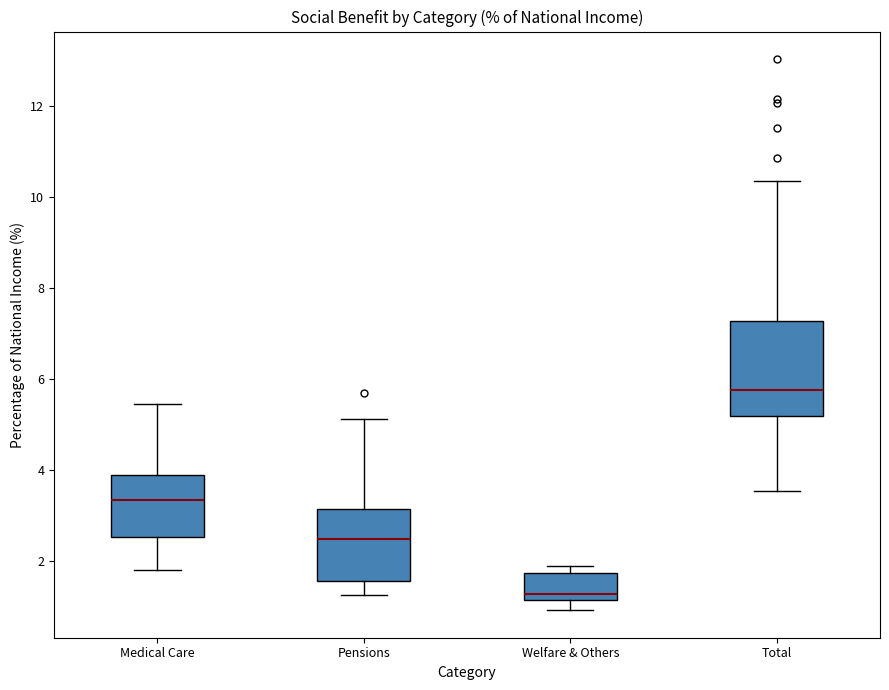

Which box has the lowest median line?

Welfare & Others